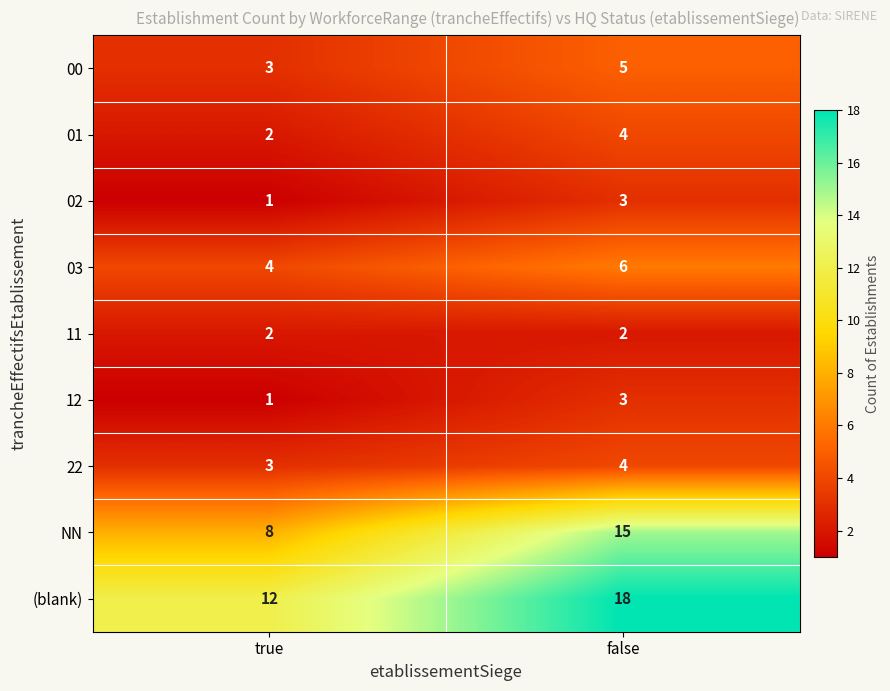

Is the value of (blank) at false greater than the value of 11 at true?

Yes